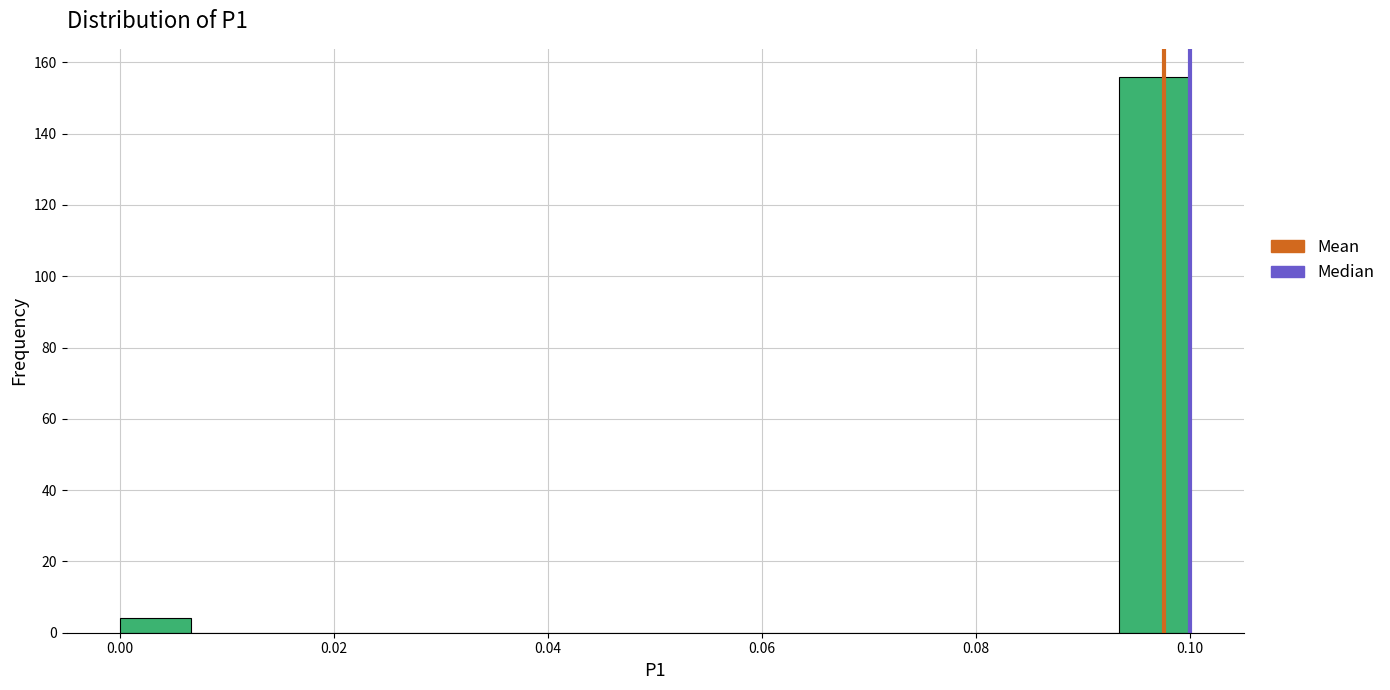

Around what value on the x-axis is the tallest bar? Give the approximate position of its centre, as read against the axis.

0.096